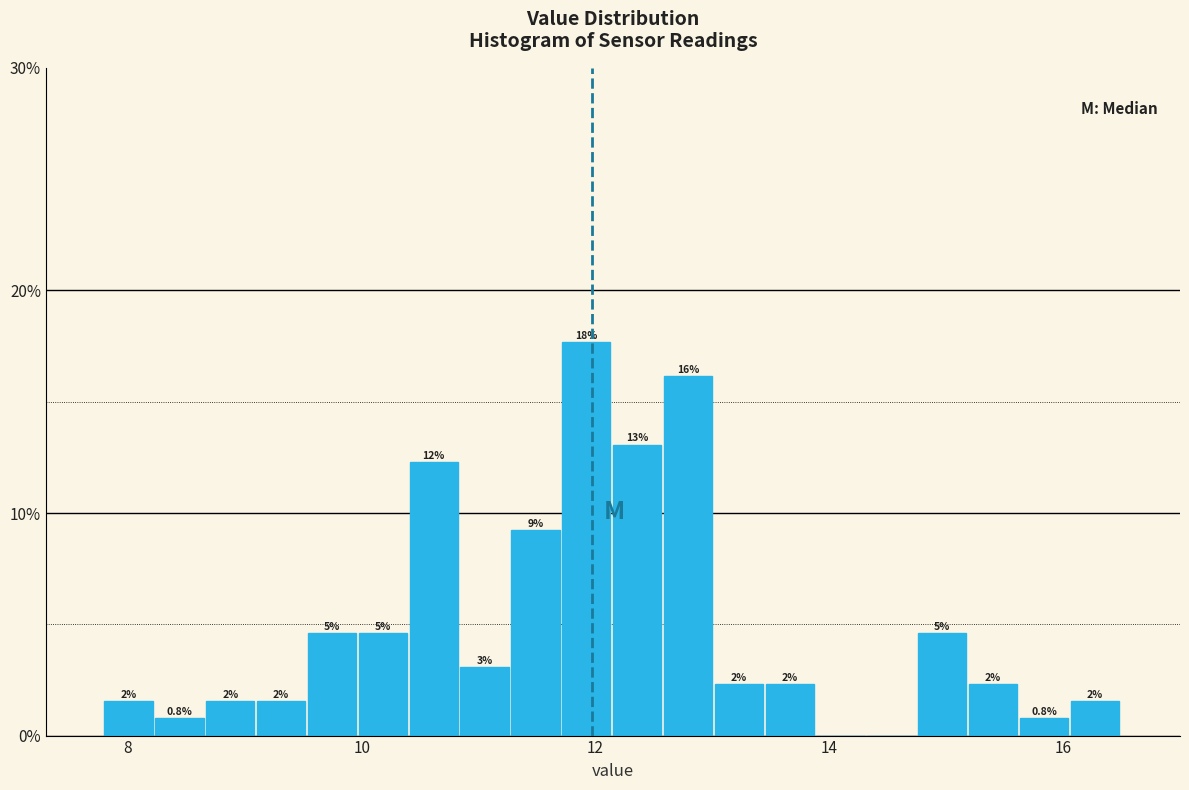

Read against the x-axis, roughly where is the centre of the tallest bar?

12.0